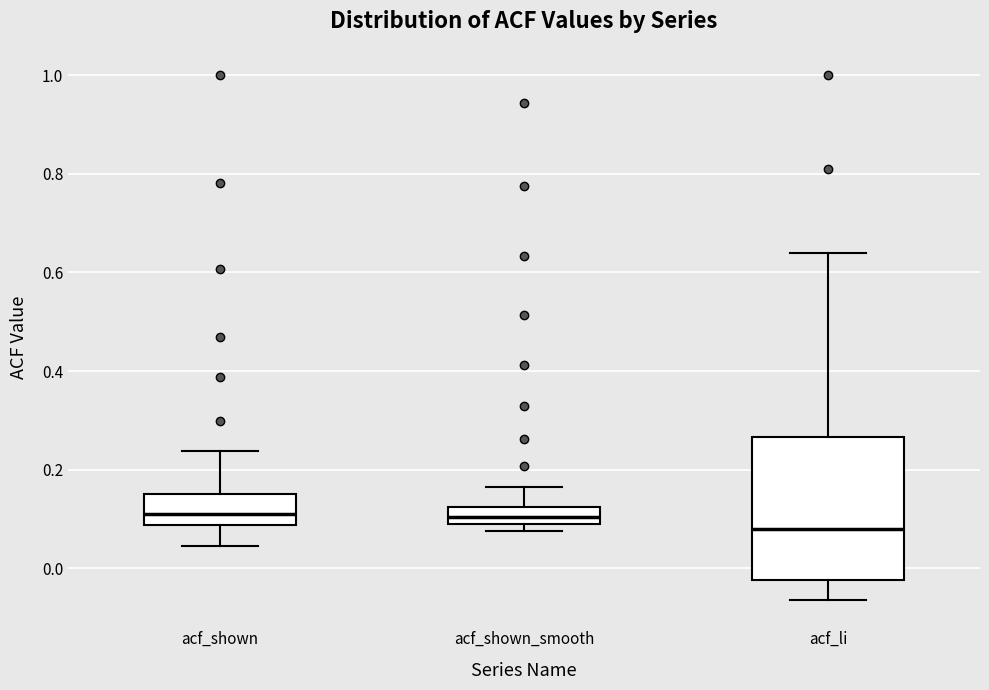

Reading left to right, transcribe this box plot: for each box, give where its median line is, the range the box spans, and where its two whiskers end, as read against the y-axis. The values are not printed on the chart, so give them approximately, as read against the axis.

acf_shown: median 0.12, box 0.08 to 0.16, whiskers 0.04 to 0.24
acf_shown_smooth: median 0.10 (inside the box), box 0.10 to 0.12, whiskers 0.08 to 0.16
acf_li: median 0.08, box -0.02 to 0.26, whiskers -0.06 to 0.64